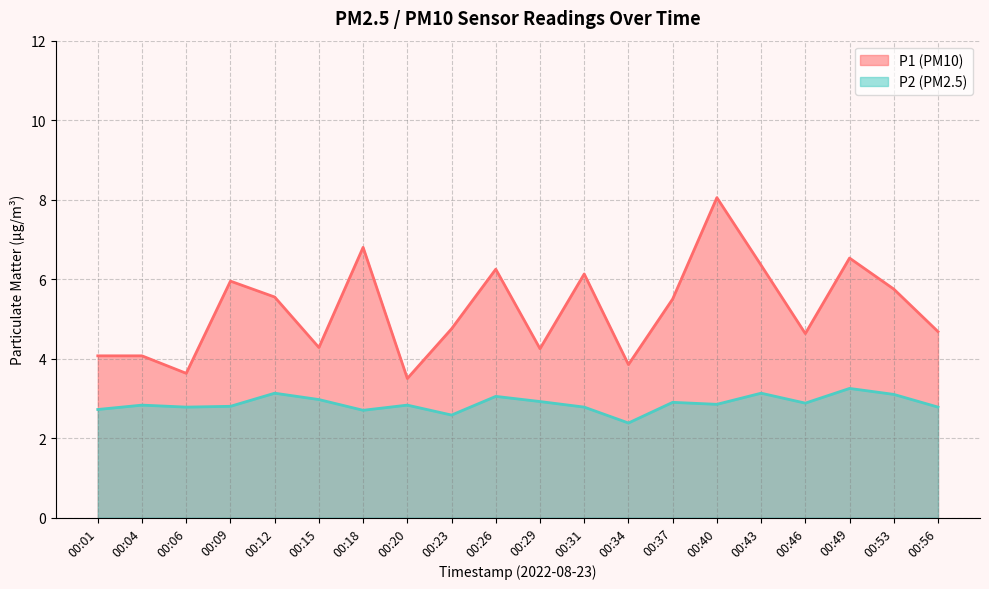

At which label does P1 first exceed 5?

00:09